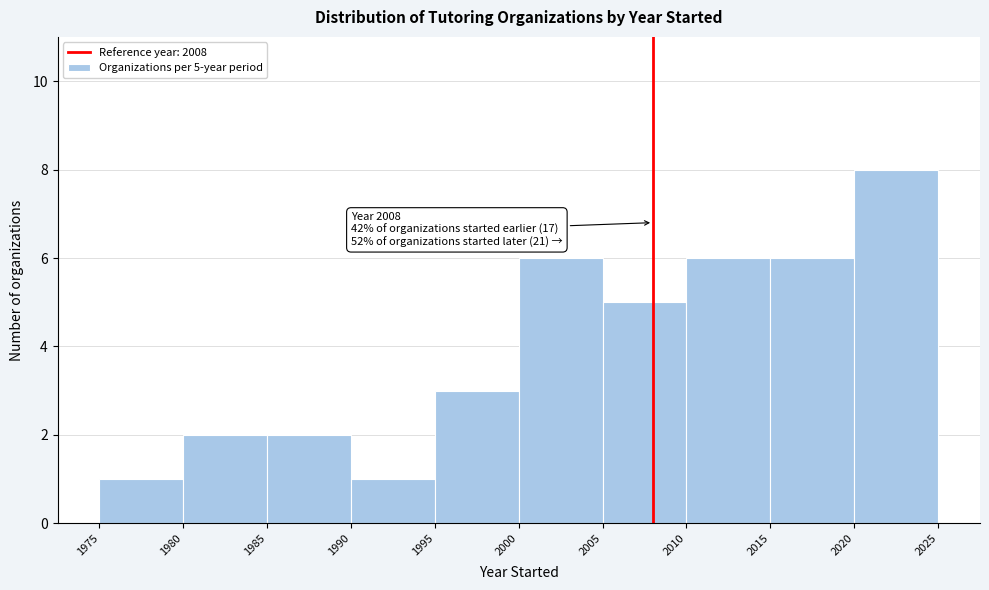

Which range on the x-axis has the tallest bar?

2020 to 2025